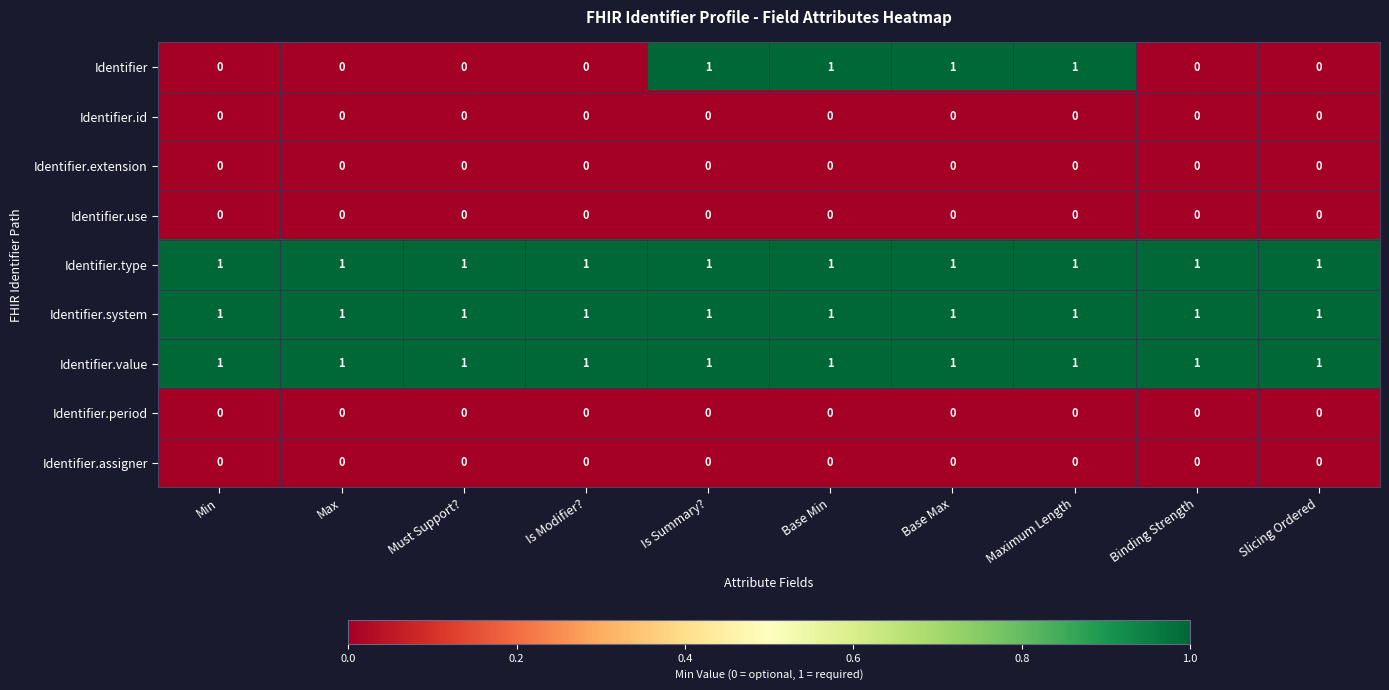

Which series changed the most between Maximum Length and Slicing Ordered?

Identifier